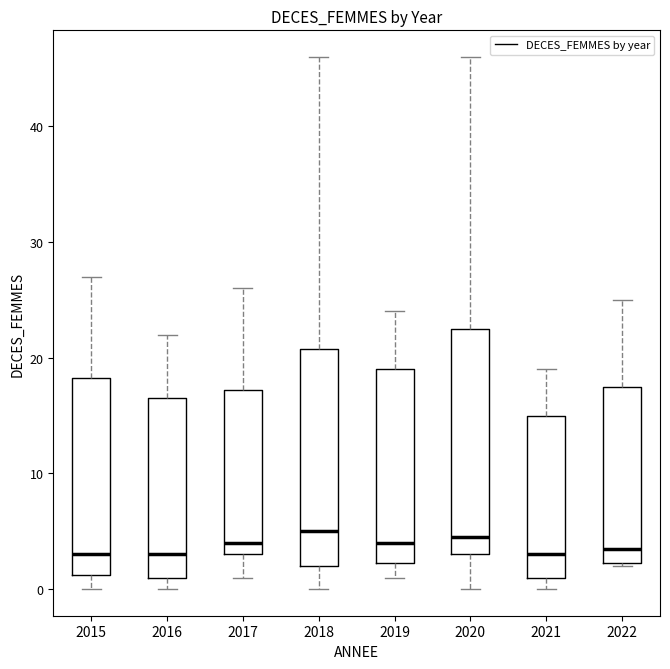

Reading left to right, transcribe this box plot: for each box, give where its median line is, the range the box spans, and where its two whiskers end, as read against the y-axis. The values are not printed on the chart, so give them approximately, as read against the axis.

2015: median 3, box 1 to 18, whiskers 0 to 27
2016: median 3, box 1 to 17, whiskers 0 to 22
2017: median 4, box 3 to 17, whiskers 1 to 26
2018: median 5, box 2 to 21, whiskers 0 to 46
2019: median 4, box 2 to 19, whiskers 1 to 24
2020: median 5, box 3 to 23, whiskers 0 to 46
2021: median 3, box 1 to 15, whiskers 0 to 19
2022: median 4, box 2 to 18, whiskers 2 to 25